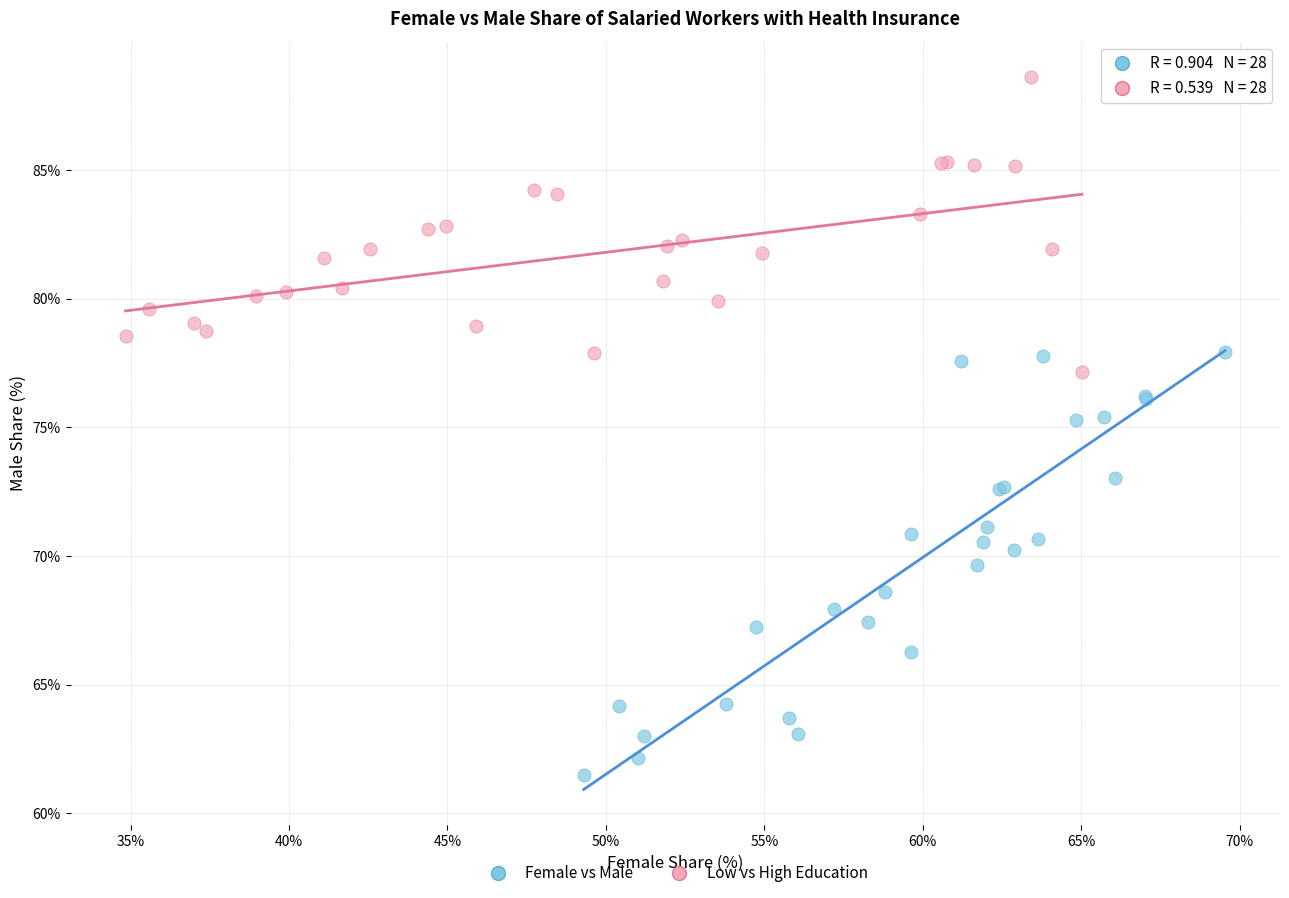

What are all the series names shown in the legend?

Female vs Male, Low vs High Education